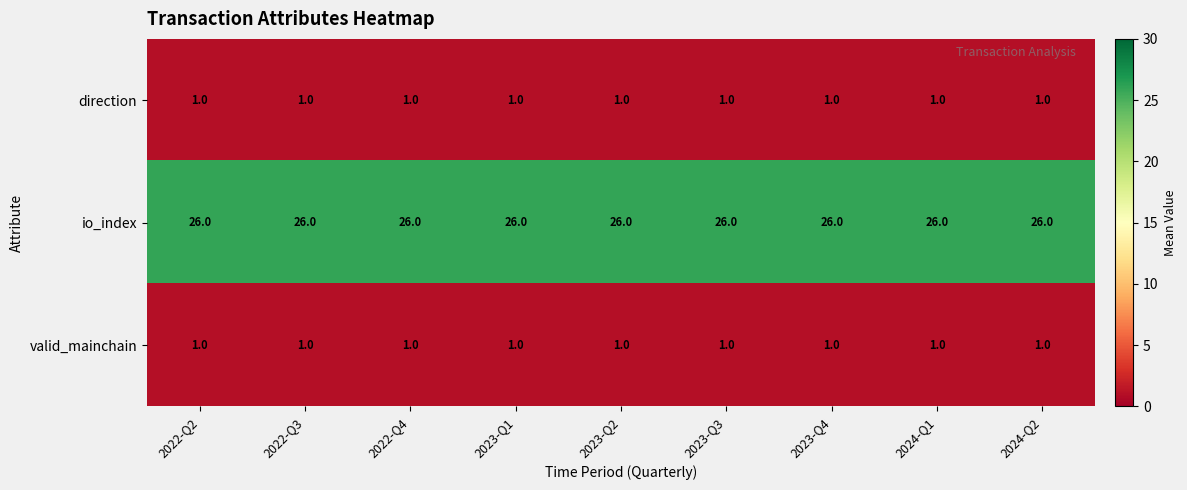

What is the sum of the io_index values at 2022-Q4 and 2023-Q2?

52